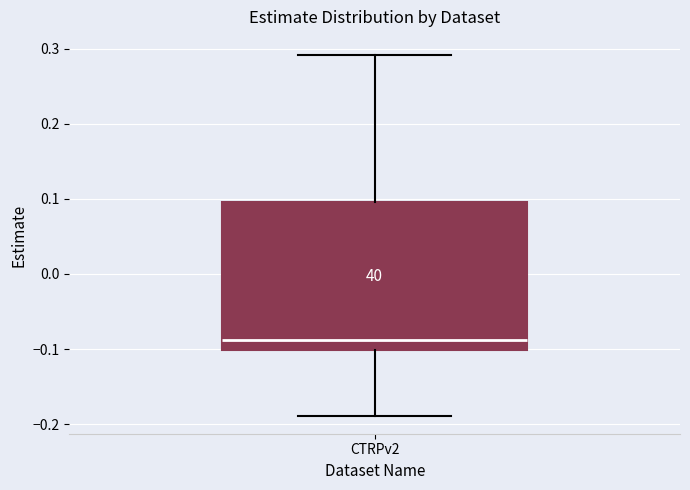

Transcribe this box plot: give where the median line is, the range the box spans, and where the two whiskers end, as read against the y-axis. The values are not printed on the chart, so give them approximately, as read against the axis.

median -0.09, box -0.10 to 0.10, whiskers -0.19 to 0.29